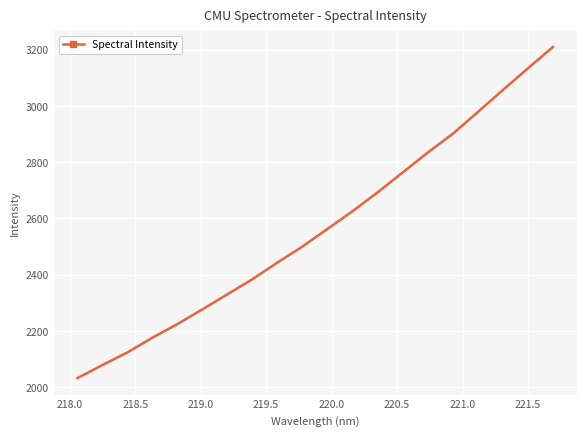

What is the difference between the maximum and minimum values?

1176.3